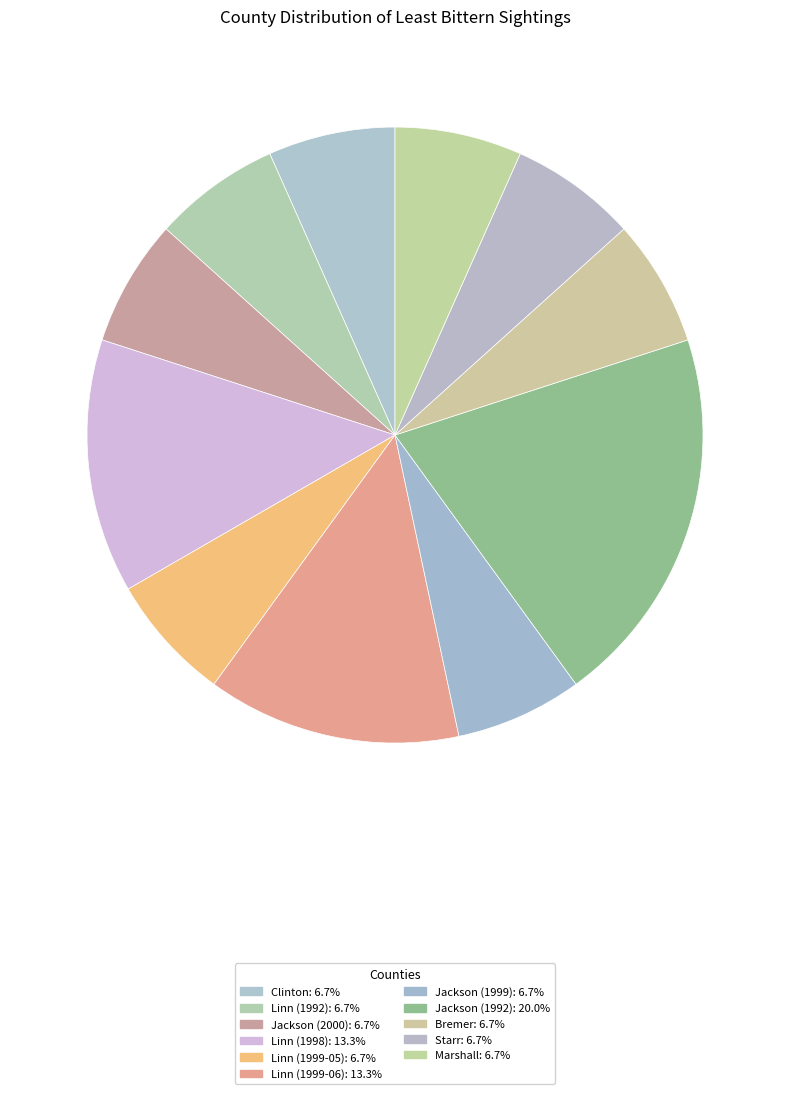

Is there a majority slice in this chart?

No